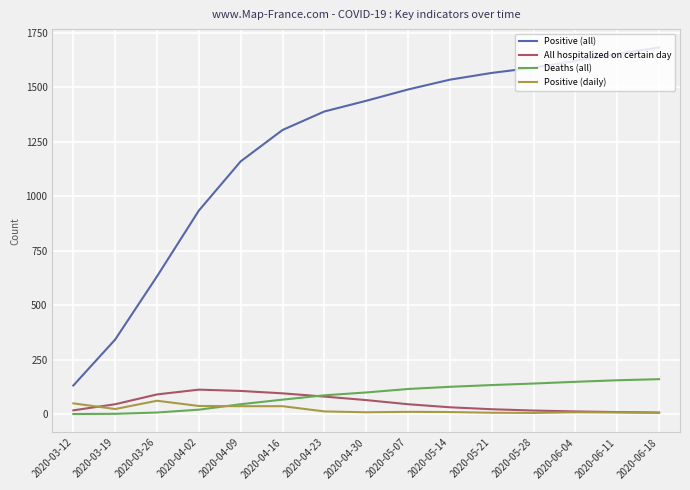

True or false: Deaths (all) and Positive (all) cross at least once.

False